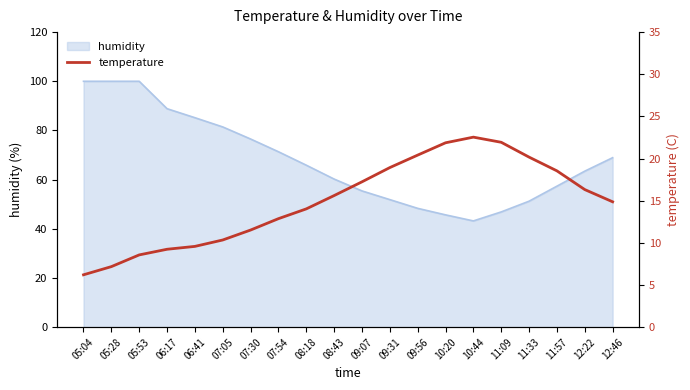

What is the average value?

14.9